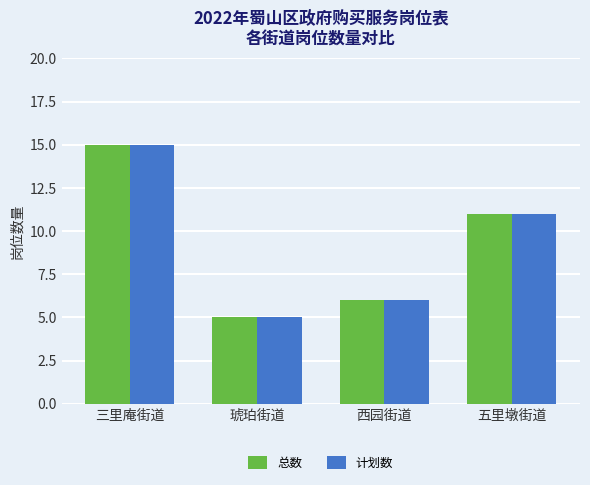

Where does the 计划数 series first go above 11?

三里庵街道